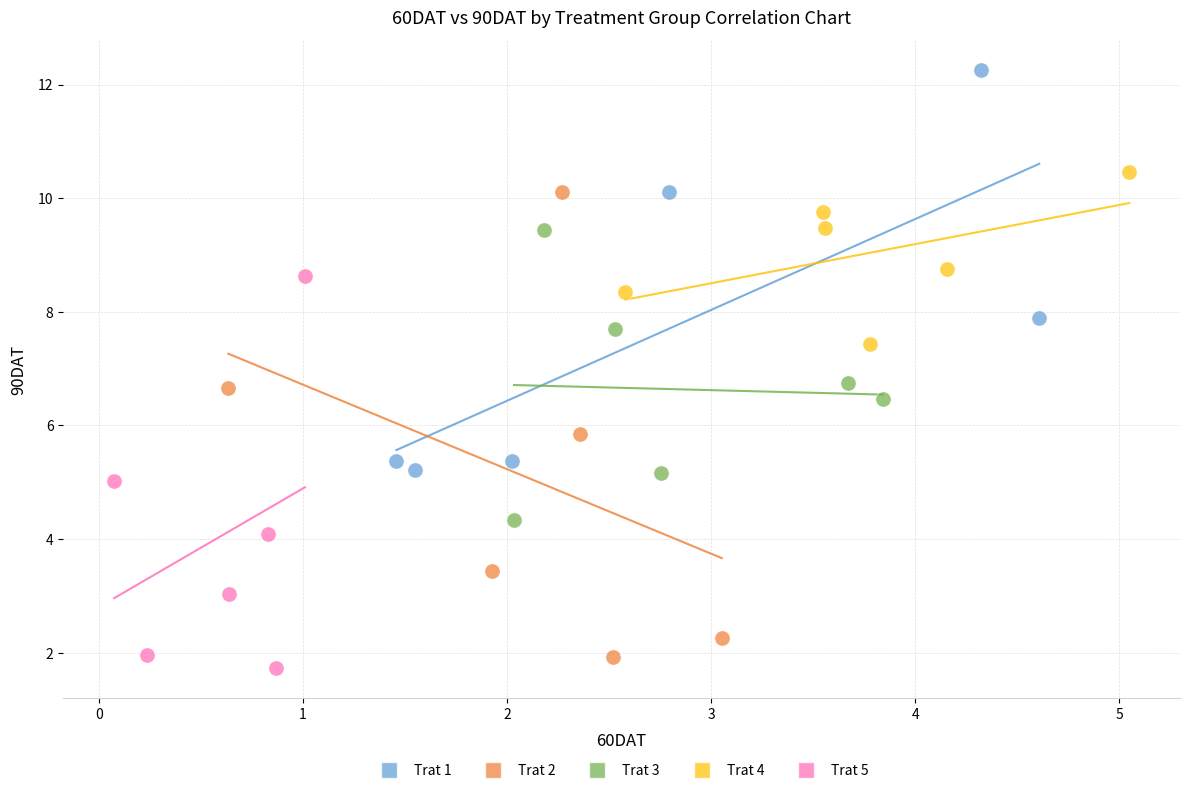

Which series reaches the maximum Y coordinate?

Trat 1